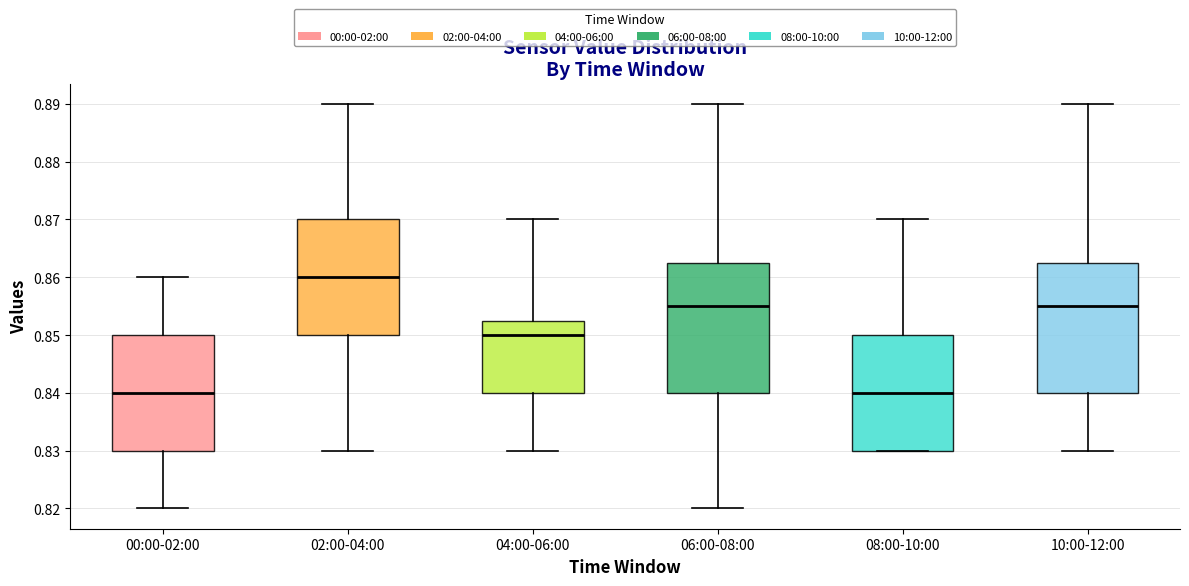

Which box's median line is the highest?

02:00-04:00